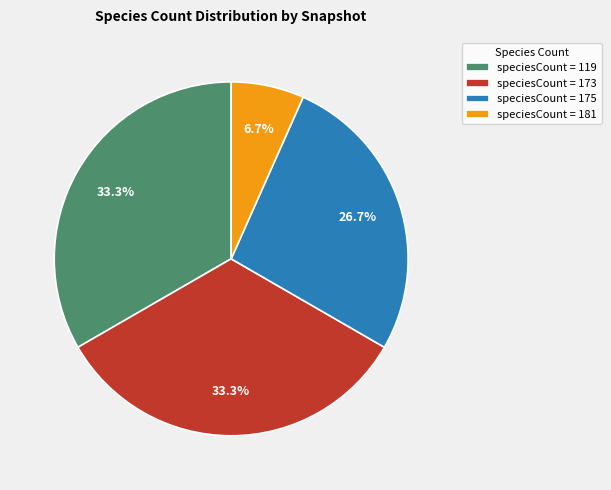

What is the smallest slice in the pie chart?

speciesCount = 181